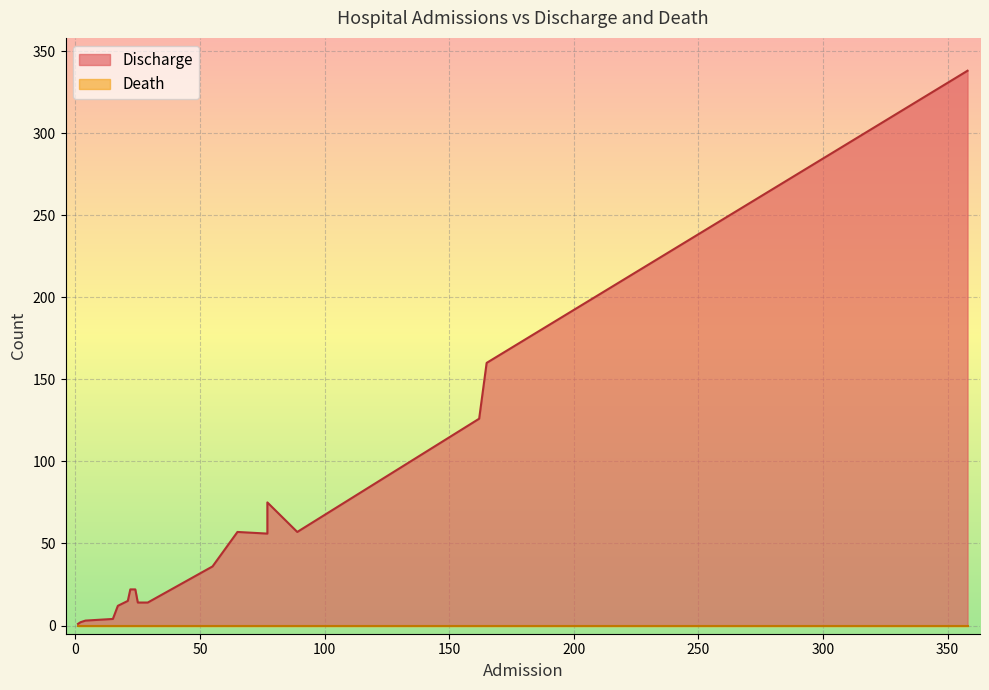

Rank the series by their maximum value, from highest to lowest.

Discharge, Death